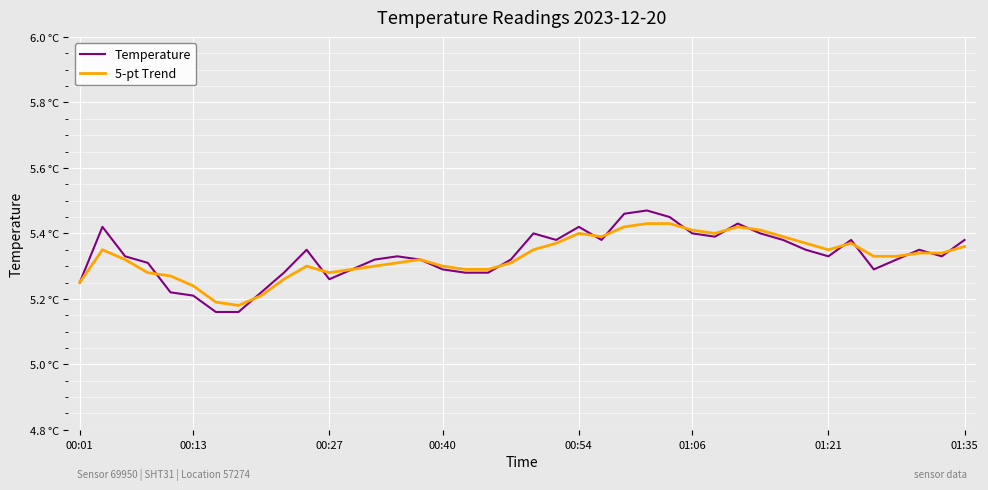

Reading left to right, transcribe all the data shown in this chart.

Temperature: 5.2	5.4	5.3	5.3	5.2	5.2	5.2	5.2	5.2	5.3	5.3	5.3	5.3	5.3	5.3	5.3	5.3	5.3	5.3	5.3	5.4	5.4	5.4	5.4	5.5	5.5	5.5	5.4	5.4	5.4	5.4	5.4	5.3	5.3	5.4	5.3	5.3	5.3	5.3	5.4
5-pt Trend: 5.2	5.3	5.3	5.3	5.3	5.2	5.2	5.2	5.2	5.3	5.3	5.3	5.3	5.3	5.3	5.3	5.3	5.3	5.3	5.3	5.3	5.4	5.4	5.4	5.4	5.4	5.4	5.4	5.4	5.4	5.4	5.4	5.4	5.3	5.4	5.3	5.3	5.3	5.3	5.4